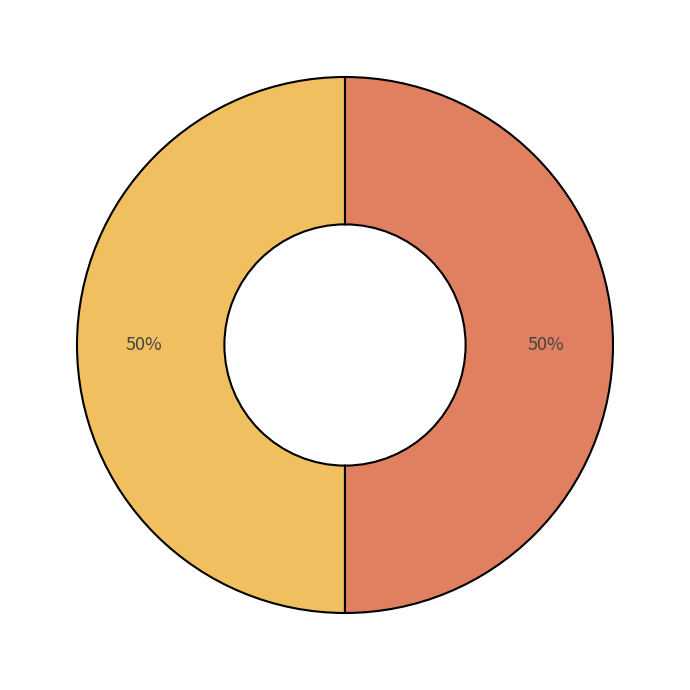

To the nearest percent, what is the average slice percentage?

33%